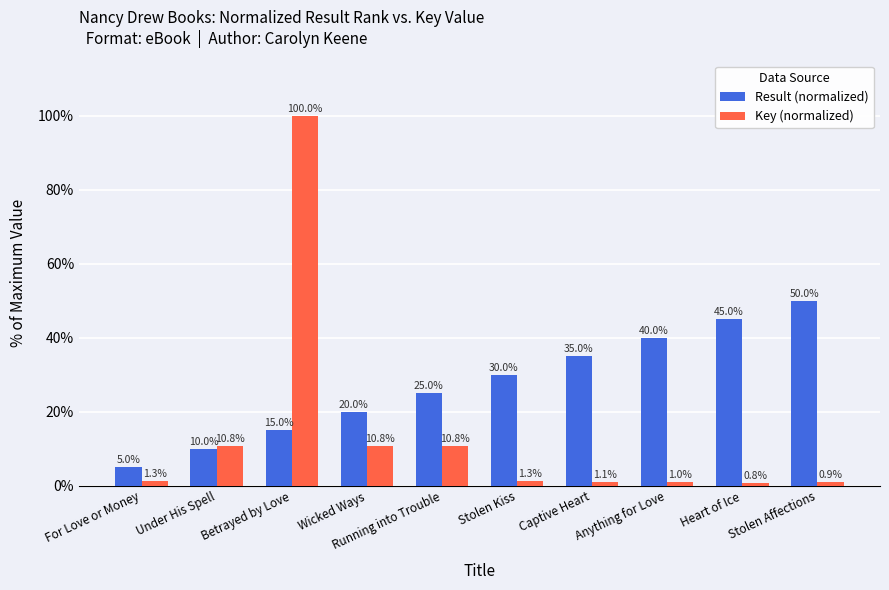

How many bars are there in each group?

2